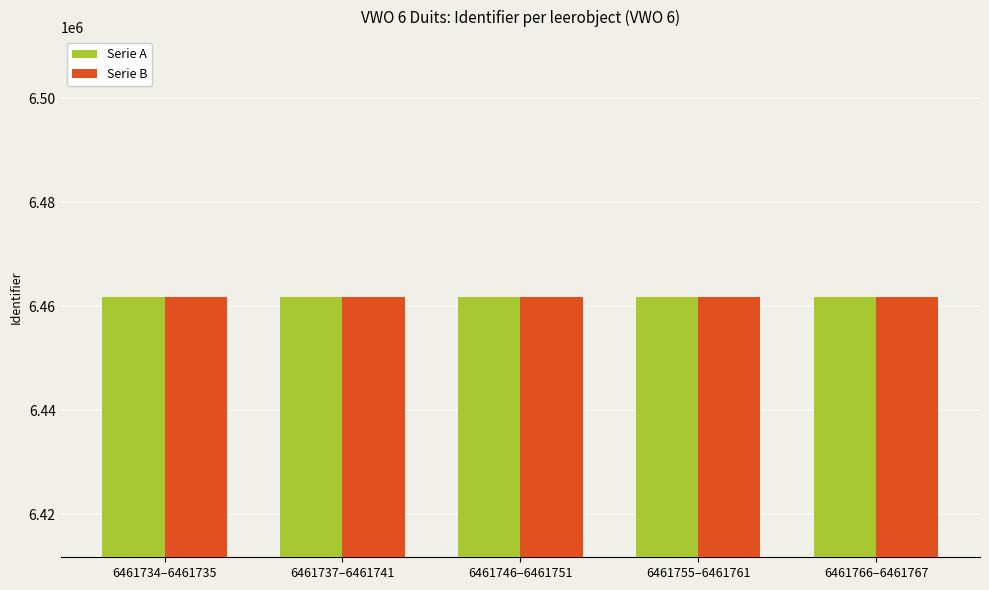

The value of Serie B at 6461755–6461761 is 3680238. True or false?

False